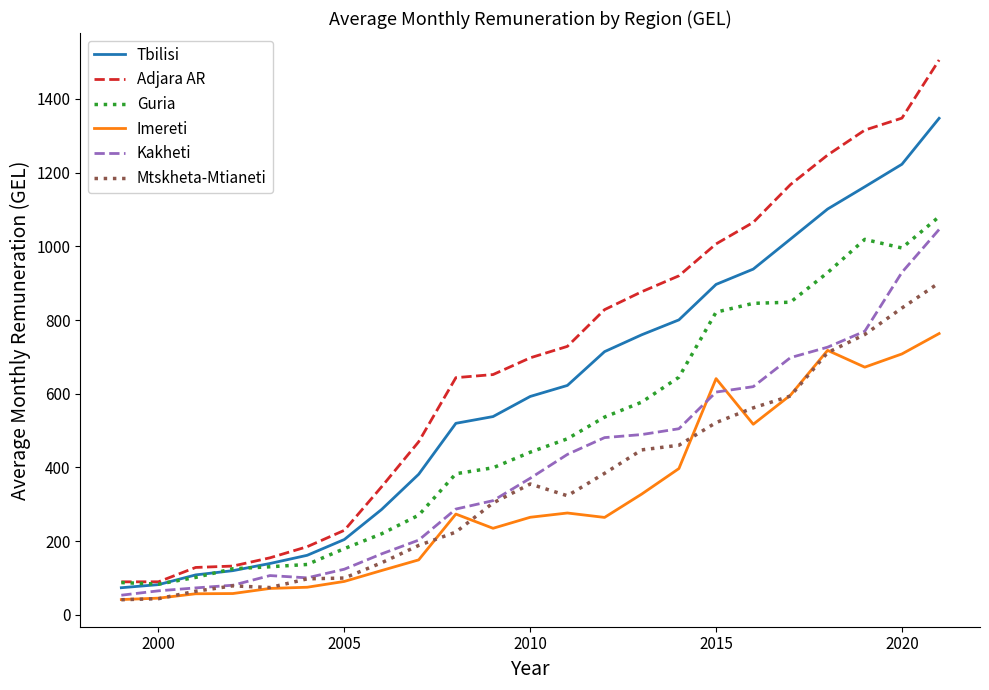

What is the smallest value displayed?

41.0